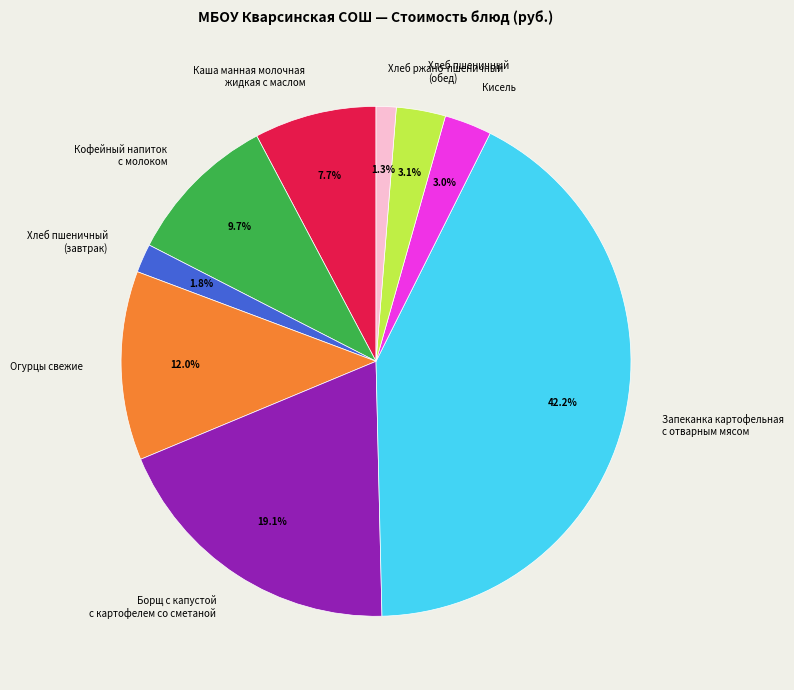

Does Хлеб ржано-пшеничный represent more than half of the total?

No